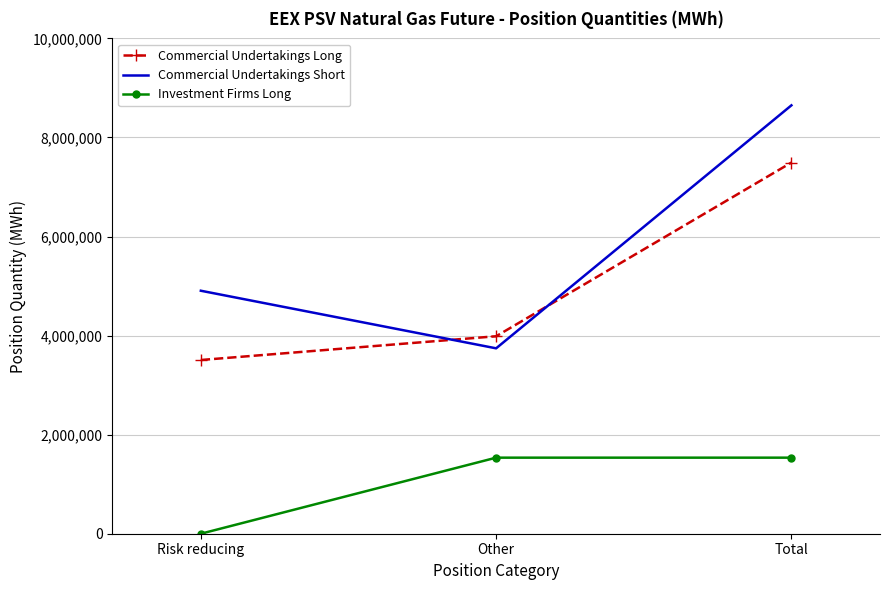

Reading right to left, extract all data points from this chart.

Commercial Undertakings Long: 7493904	3986712	3507192
Commercial Undertakings Short: 8648784	3742992	4905792
Investment Firms Long: 1535592	1535592	0